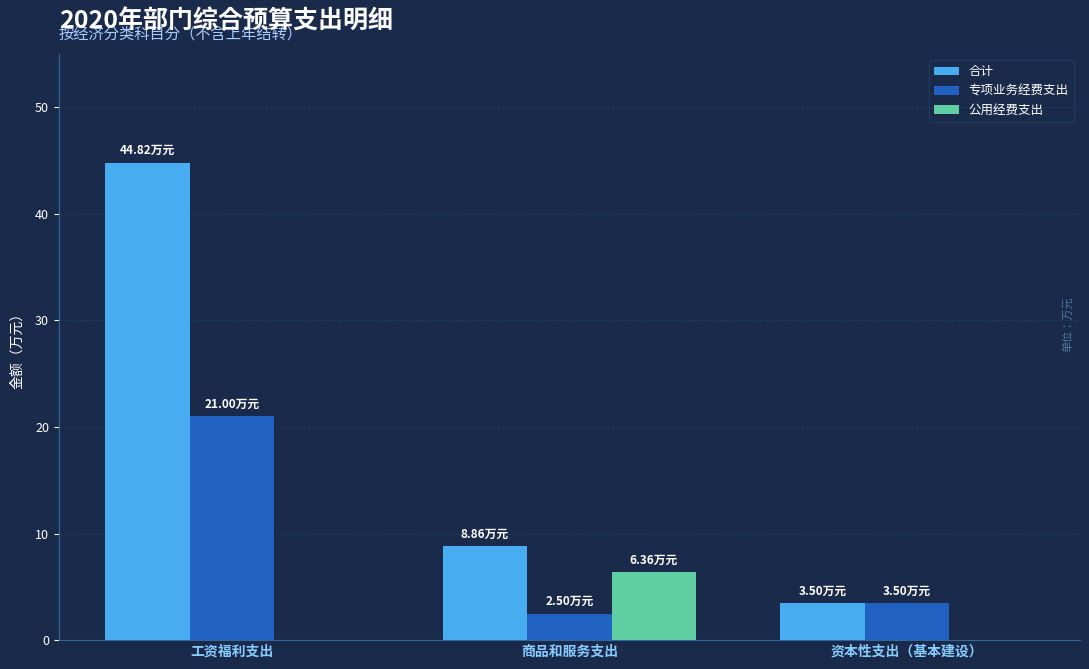

True or false: 公用经费支出 has a value of 0.0 at 资本性支出（基本建设）.

True